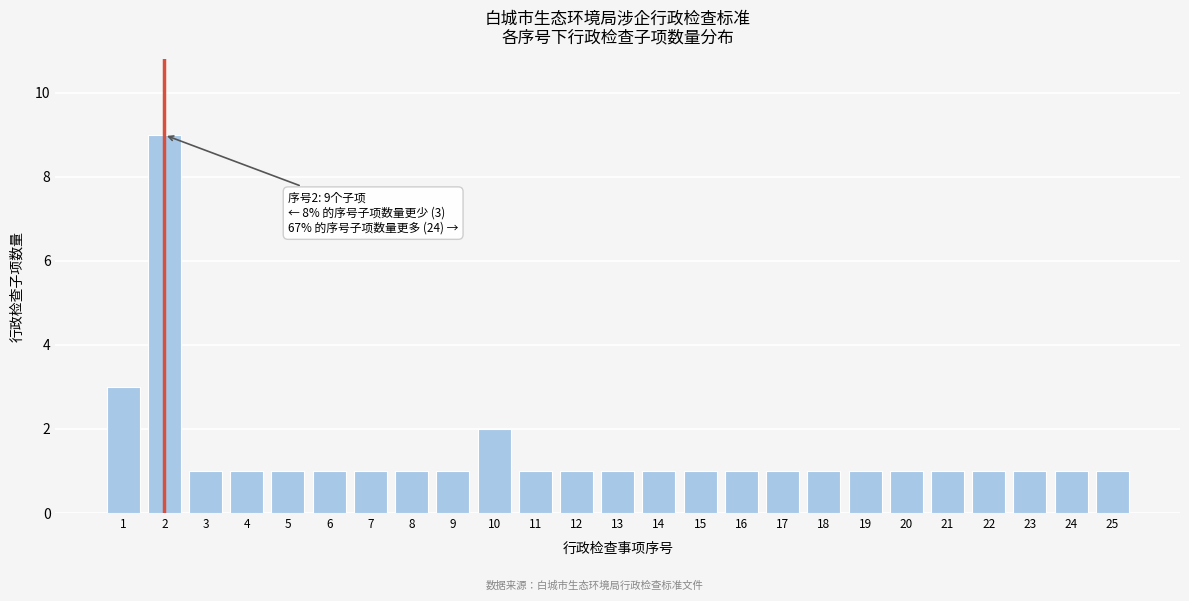

Reading left to right, extract all data points from this chart.

1=3	2=9	3=1	4=1	5=1	6=1	7=1	8=1	9=1	10=2	11=1	12=1	13=1	14=1	15=1	16=1	17=1	18=1	19=1	20=1	21=1	22=1	23=1	24=1	25=1